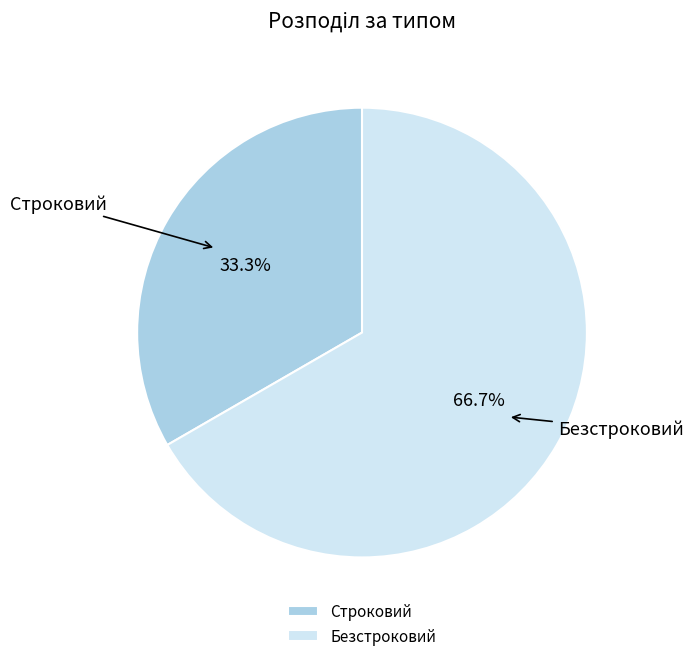

How many slices are in this pie chart?

2